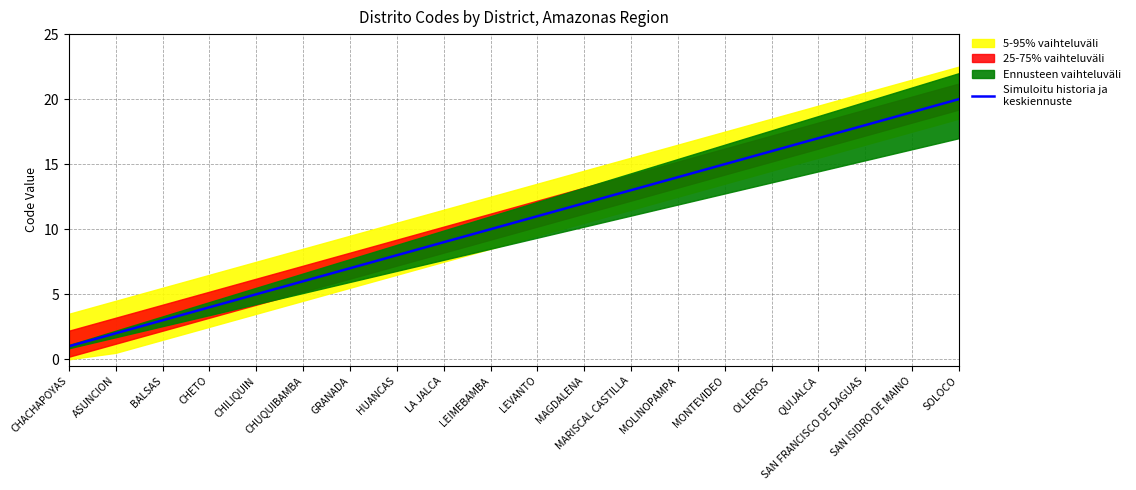

What is the greatest value displayed?

20